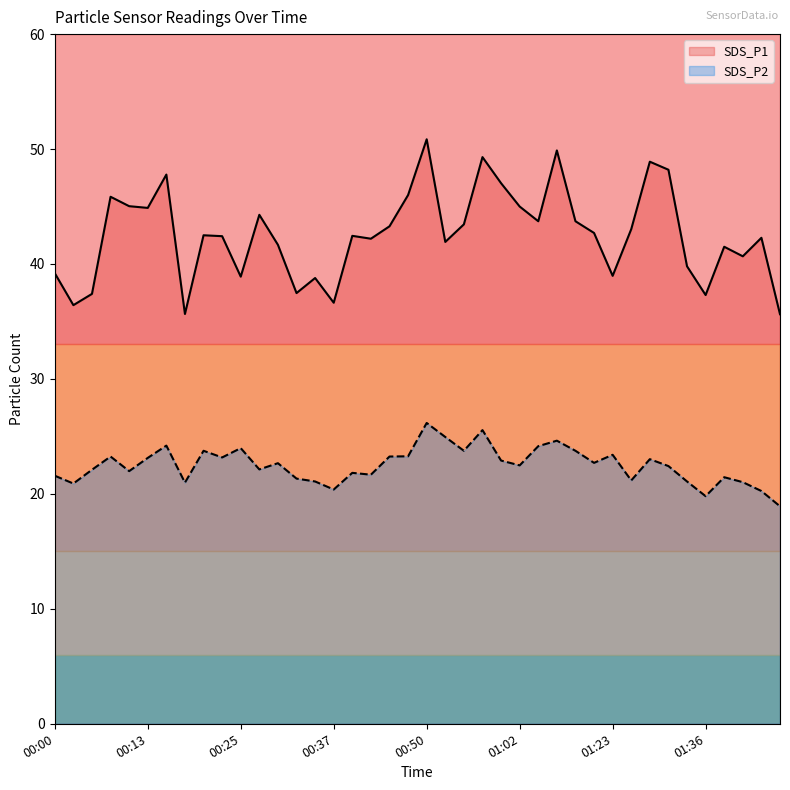

True or false: SDS_P2 has more than 2 points higher than both neighbors.

True